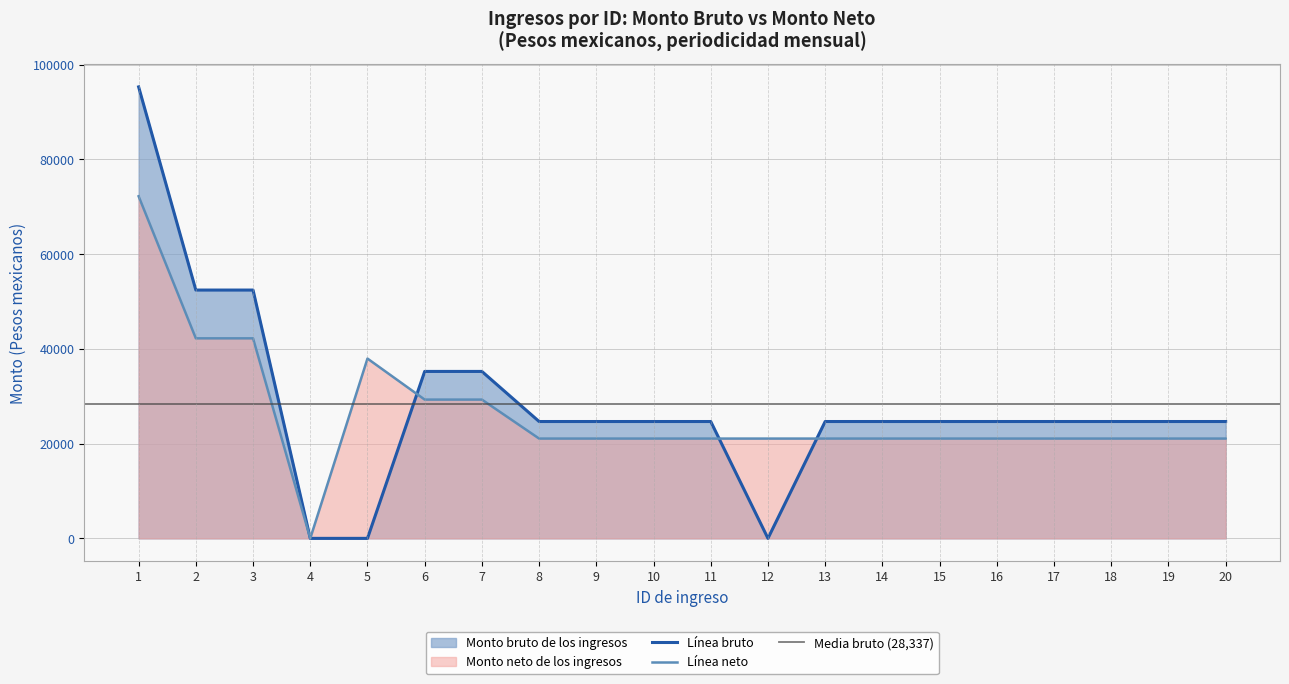

Rank the series by their average value, from lowest to highest.

Monto neto de los ingresos, Monto bruto de los ingresos